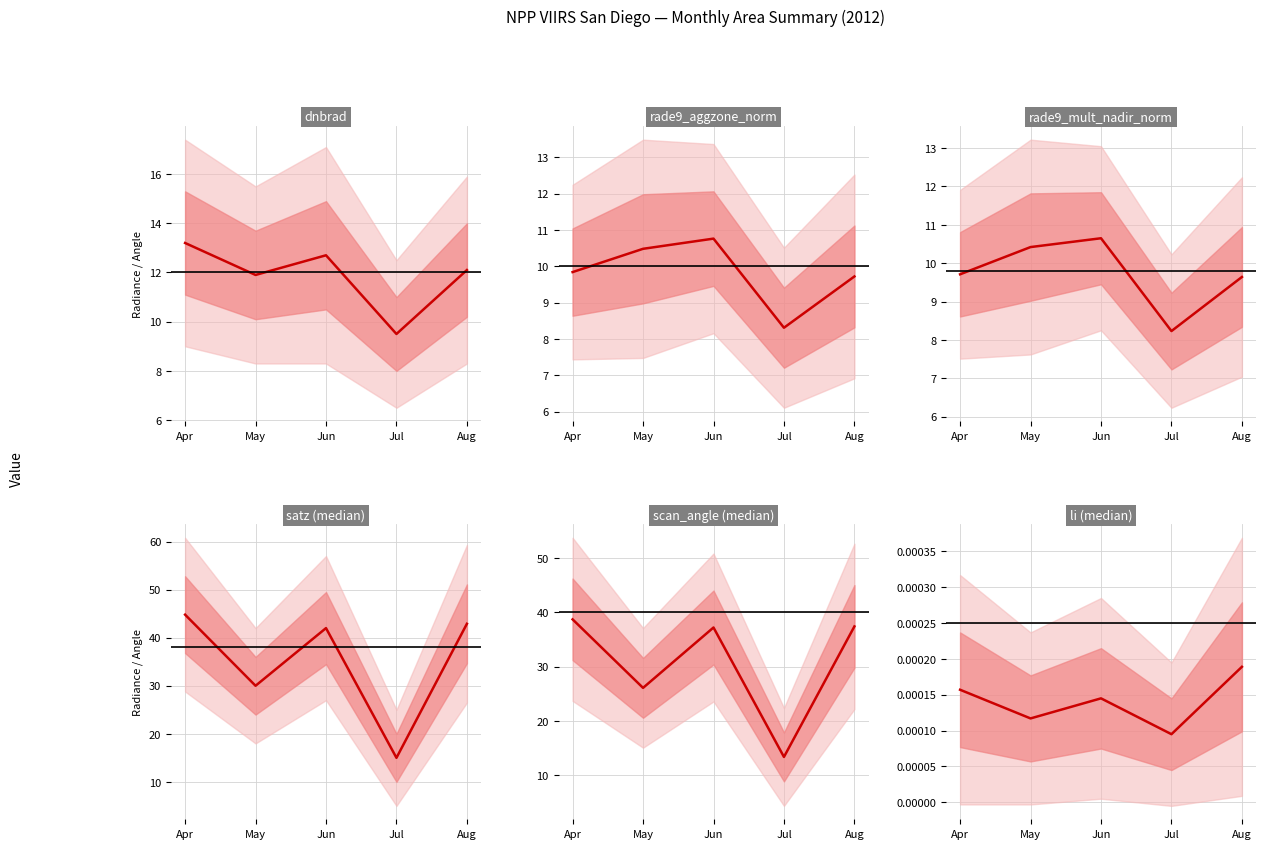

True or false: dnbrad and rade9_mult_nadir_norm cross at least once.

False